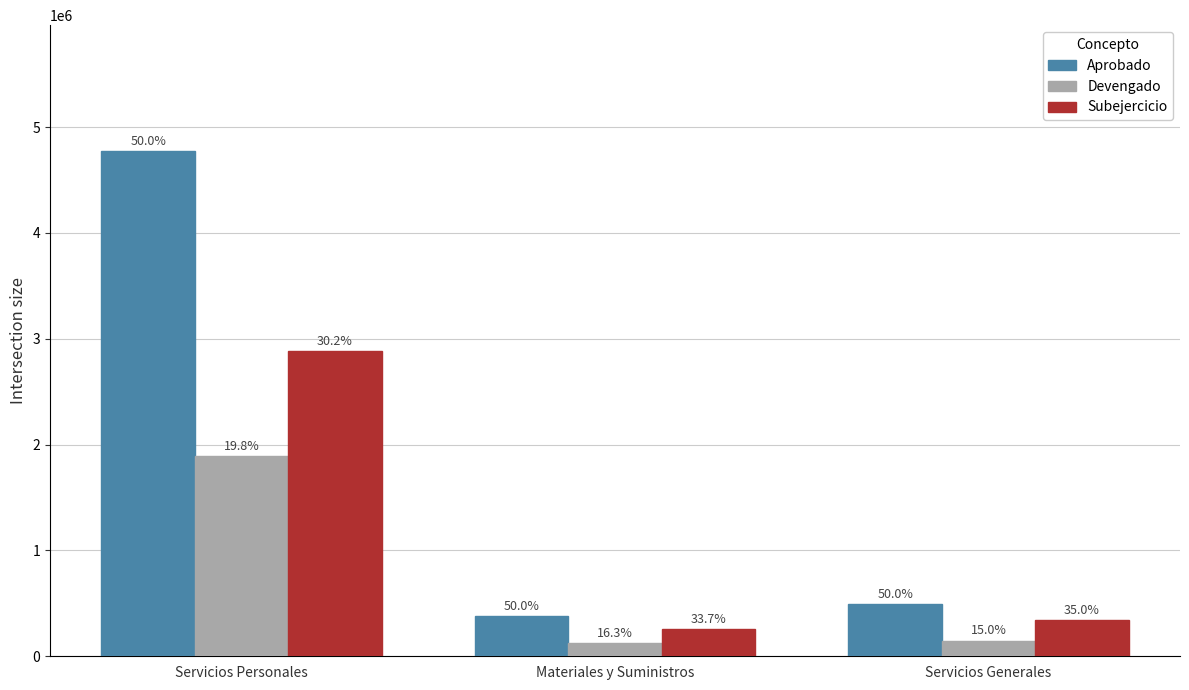

What is the sum of all Aprobado values?

5645810.7